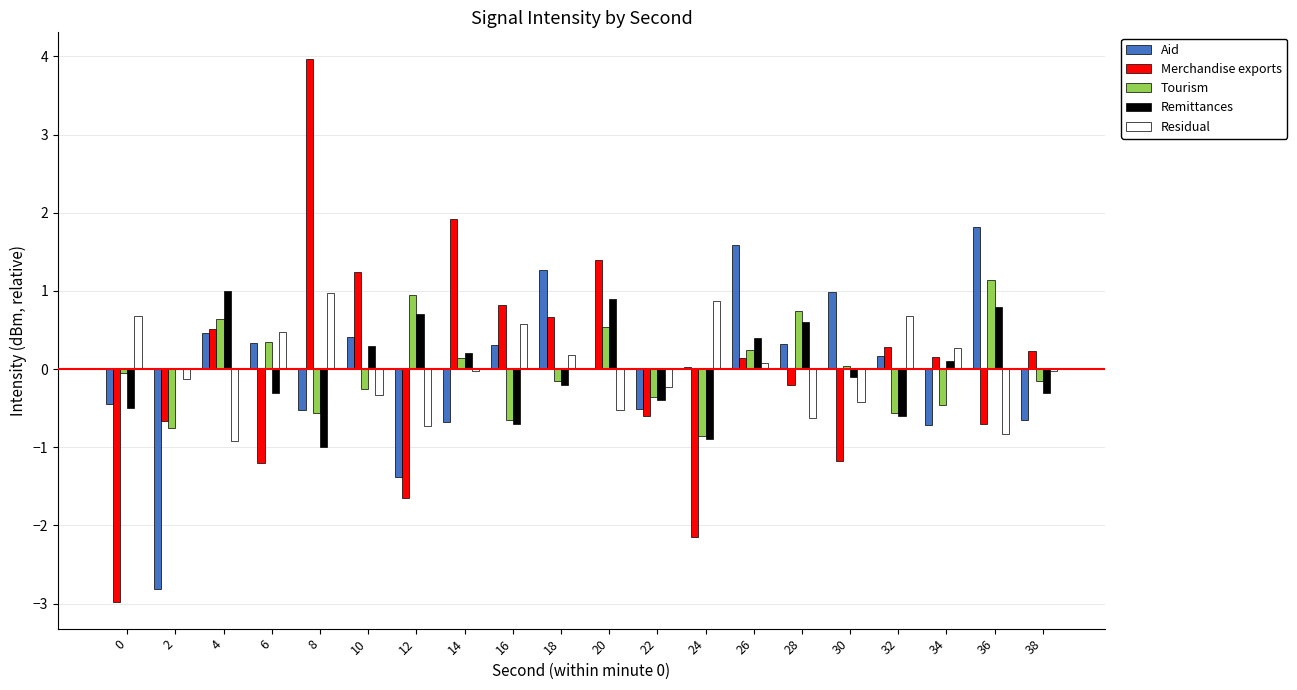

Does the chart contain stacked bars?

No